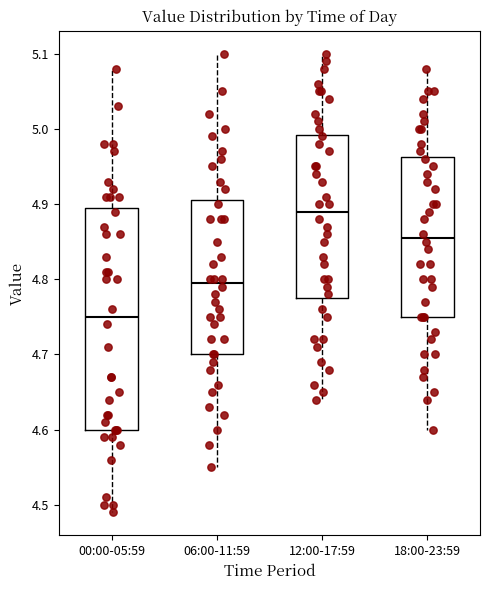

Which box is the tallest, from its lower edge to its upper edge?

00:00-05:59